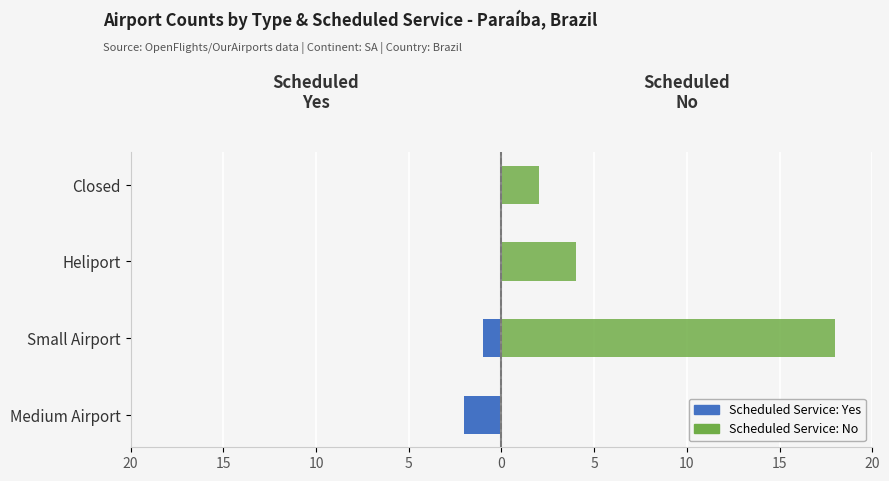

How many groups of bars are there?

4